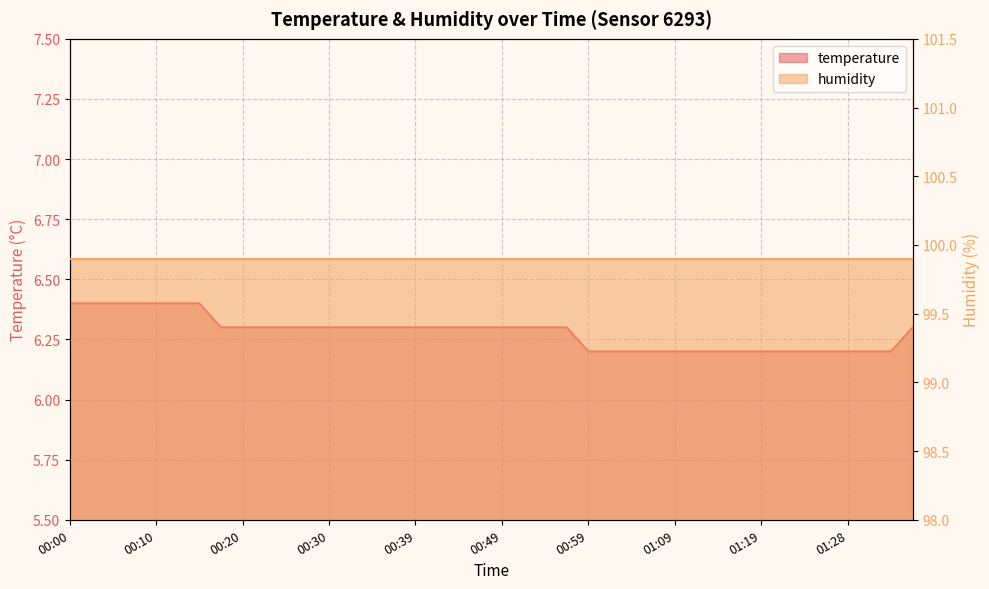

Is it true that the value at 00:49 is 2.9?

False